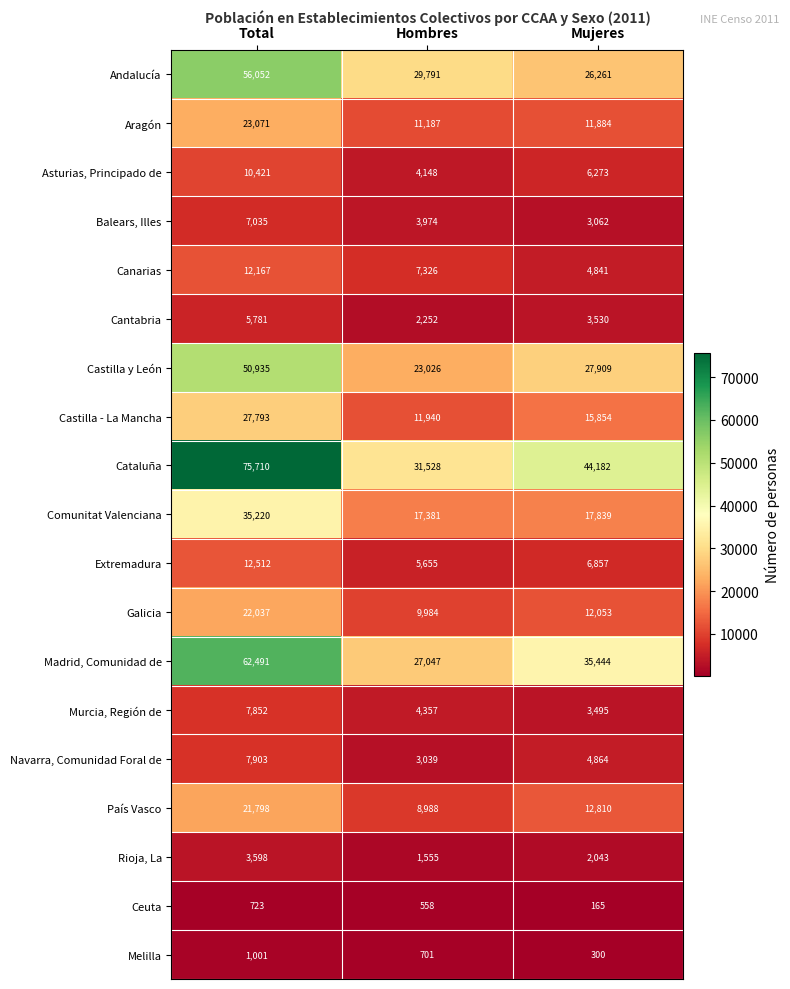

What value does the Andalucía series have at Mujeres, to the nearest 10?

26260